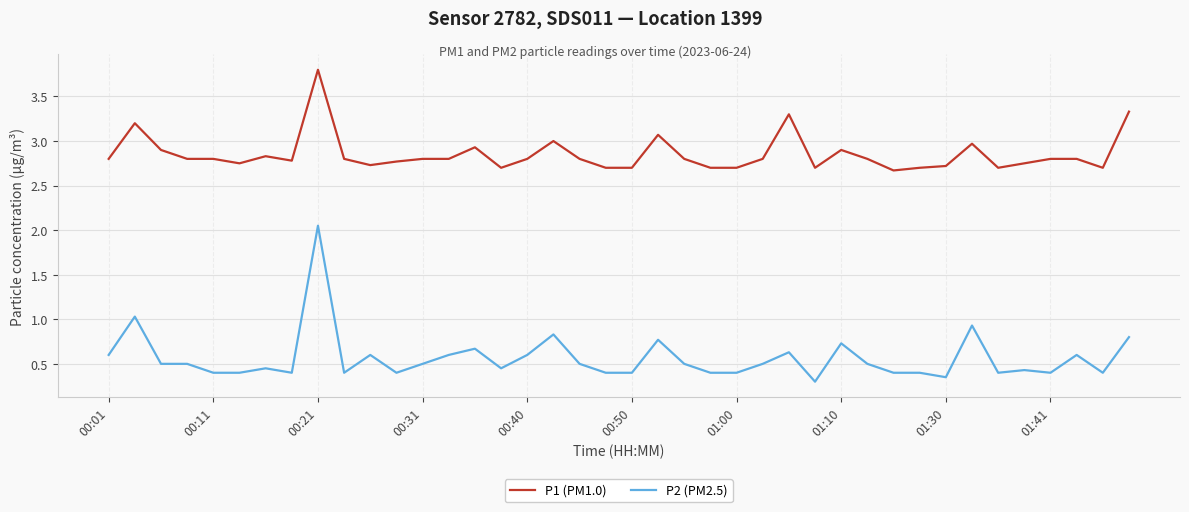

True or false: P2 (PM2.5) has more than 0 points higher than both neighbors.

True